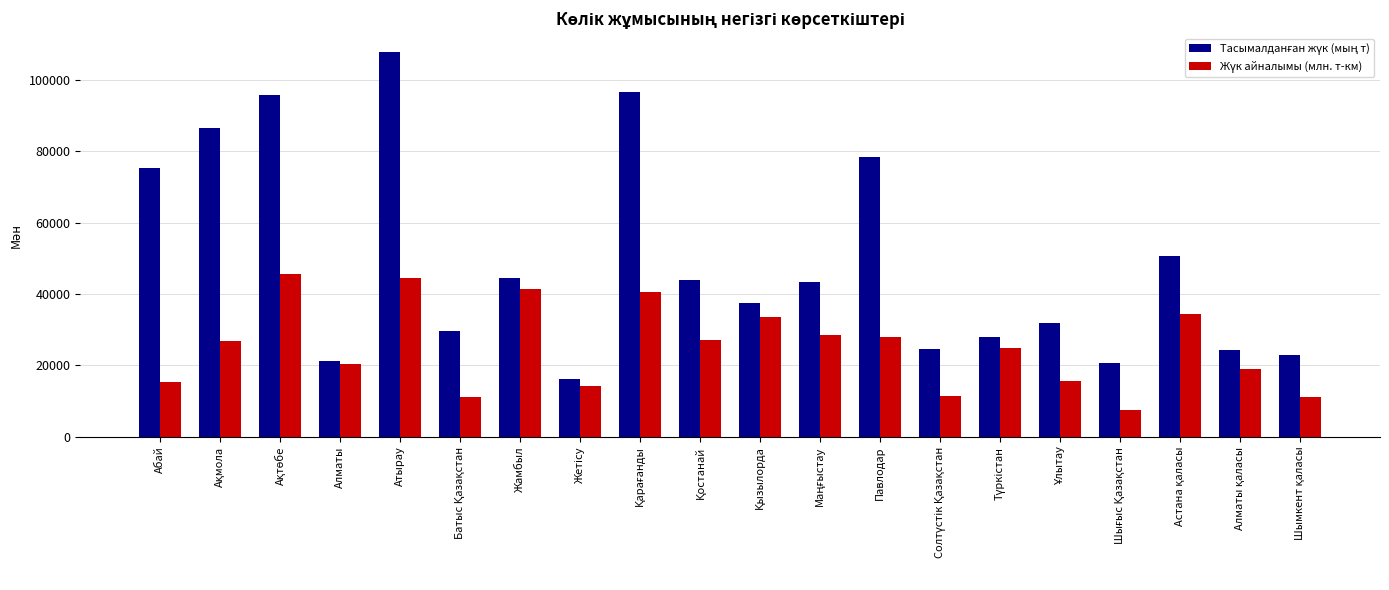

At which category is the sum across all series the highest?

Атырау